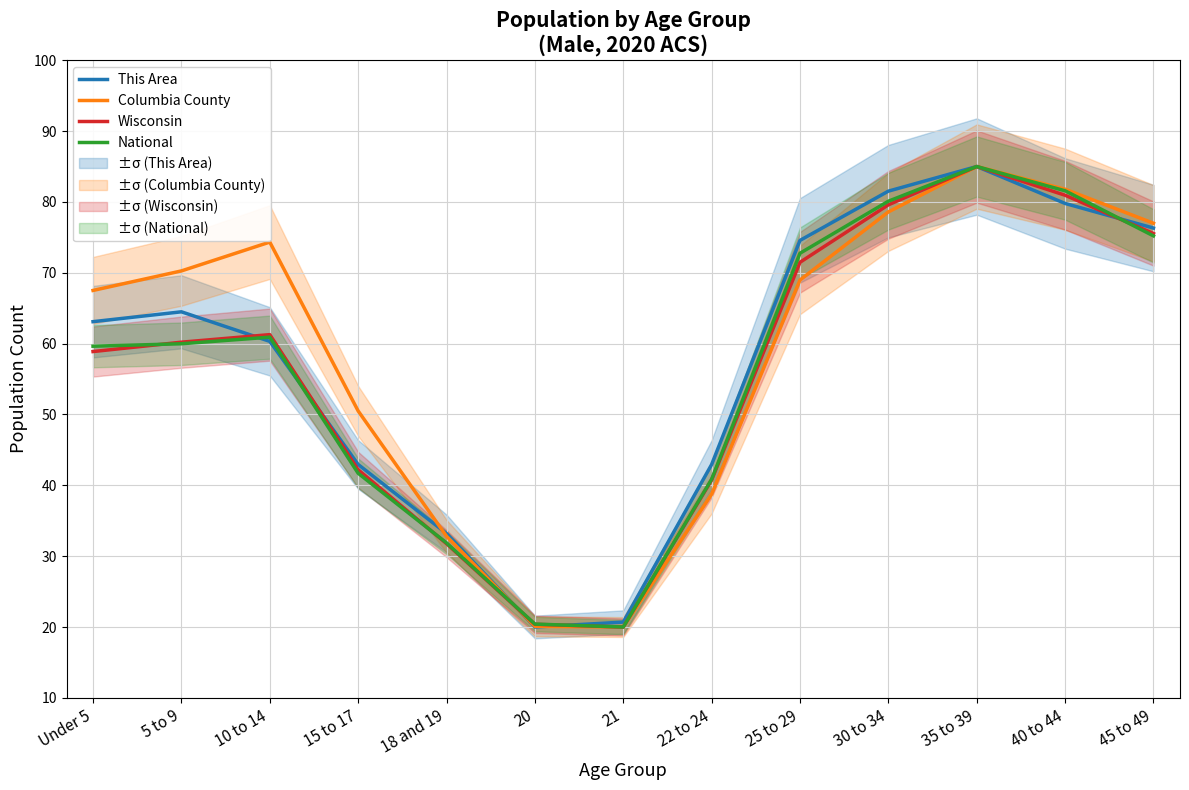

At which category does This Area reach its first local peak?

5 to 9